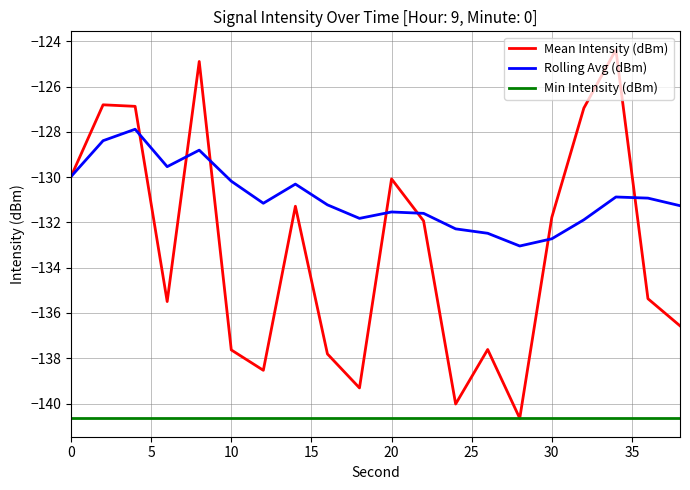

True or false: Rolling Avg (dBm) and Min Intensity (dBm) cross at least once.

False